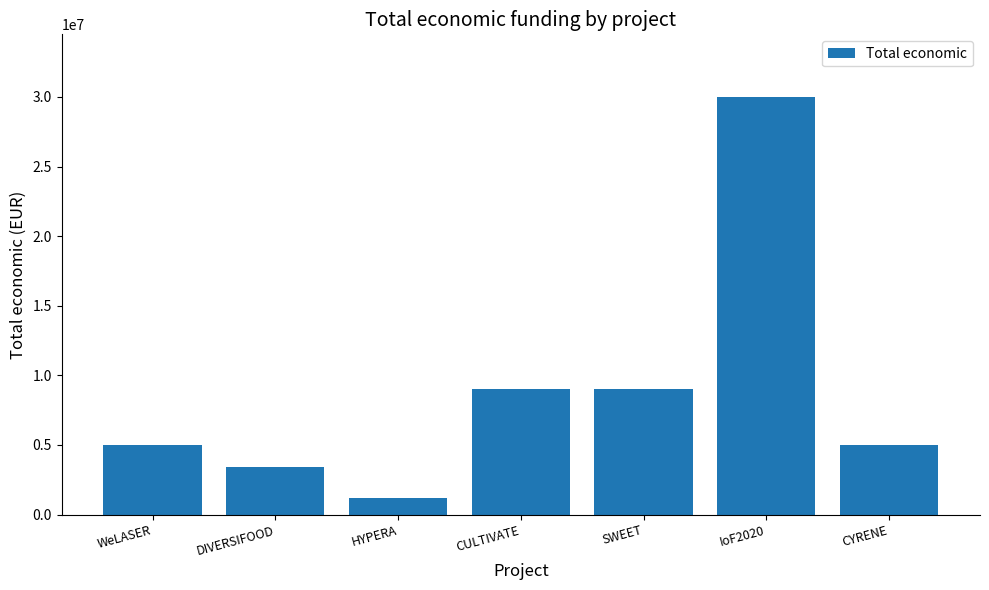

What is the label of the 7th bar from the right?

WeLASER